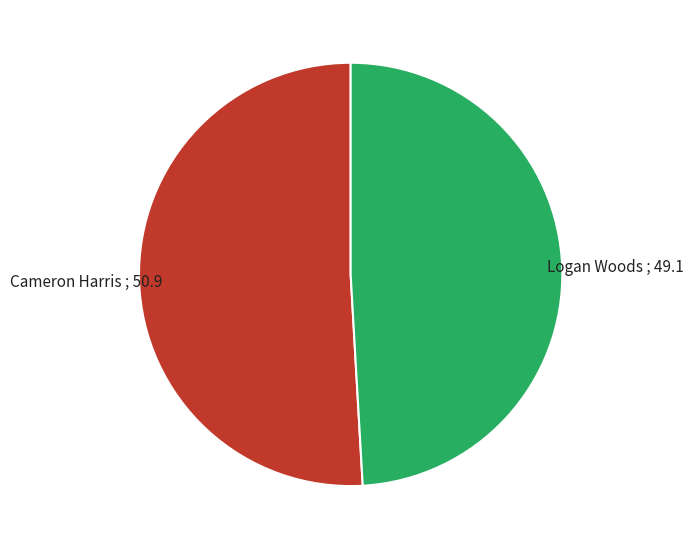

Between Logan Woods and Cameron Harris, which is larger?

Cameron Harris